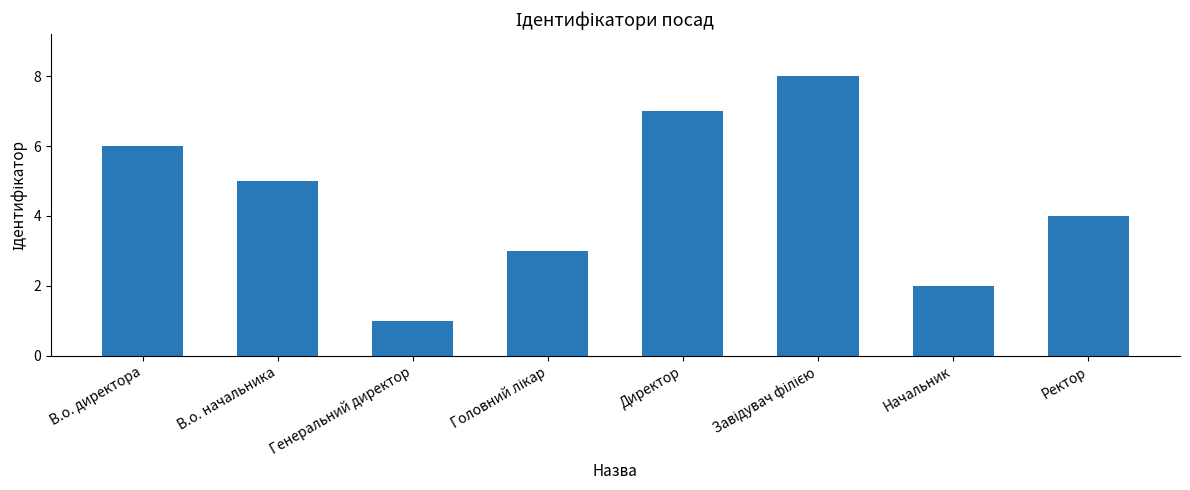

At which category does the chart reach its minimum across all series?

Генеральний директор